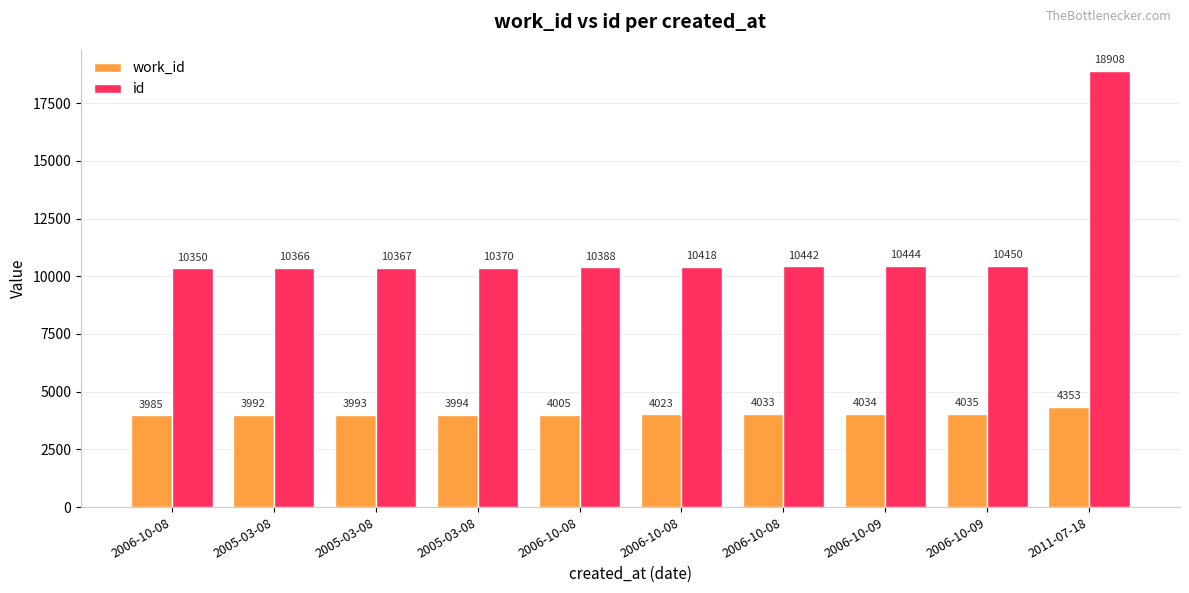

Where does the work_id series first go above 4023?

2006-10-08